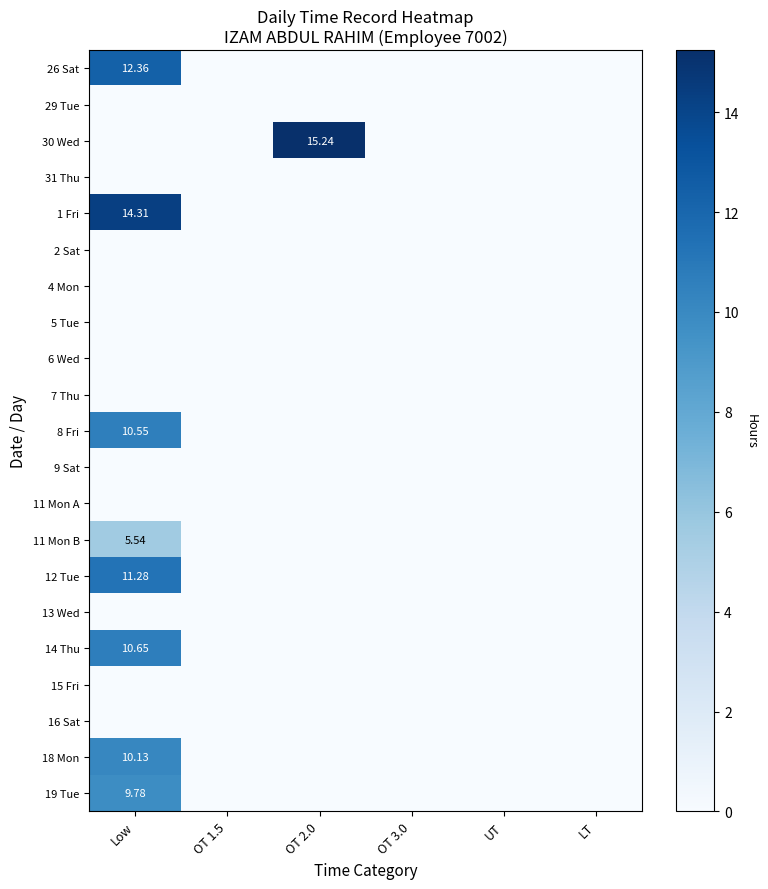

At which label is 11 Mon B closest to 2?

OT 1.5